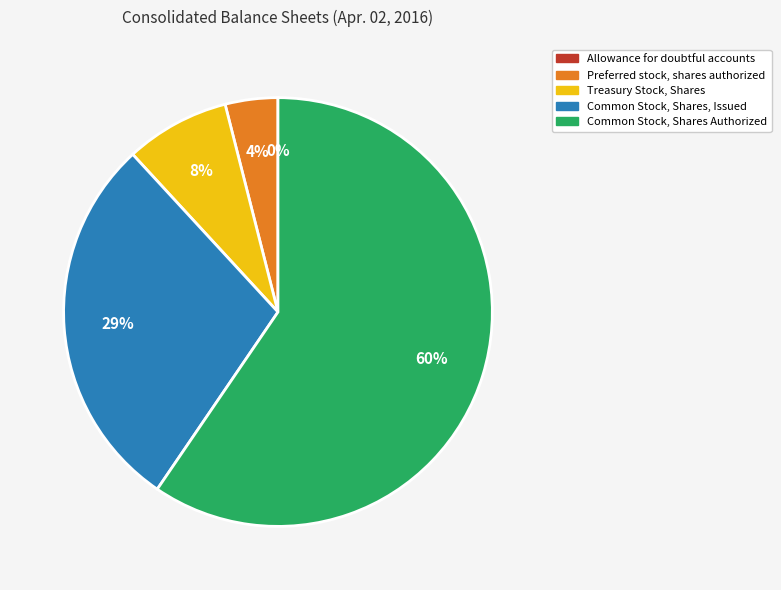

To the nearest percent, what is the average slice percentage?

20%